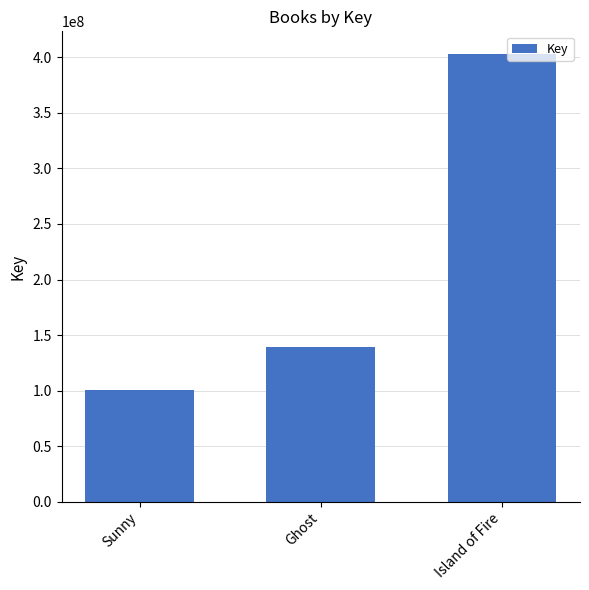

What is the ratio of the value at Sunny to the value at Ghost?

0.7